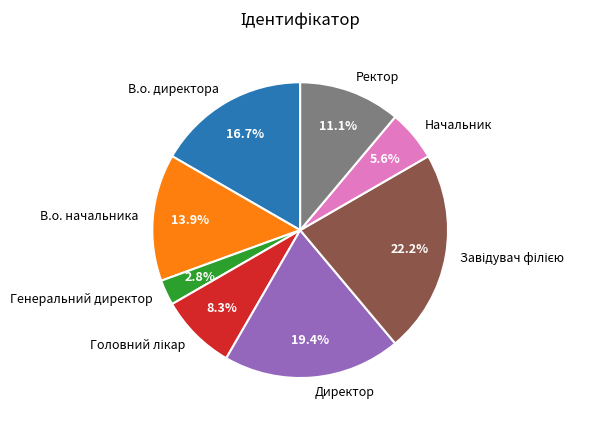

To the nearest percent, what is the combined percentage of Ректор and Генеральний директор?

14%